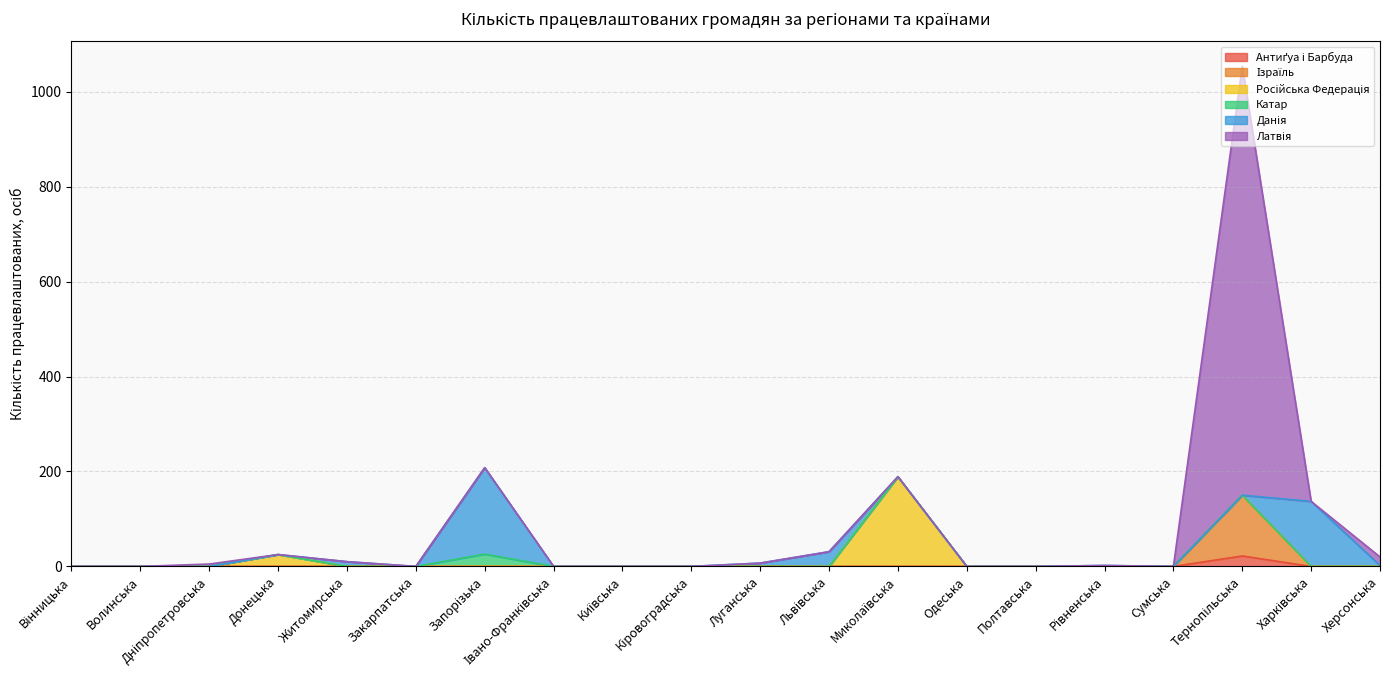

Reading left to right, list all the values displayed in this chart.

Антиґуа і Барбуда: 0	0	0	0	0	0	0	0	0	0	0	0	0	0	0	0	0	22	0	0
Ізраїль: 0	0	0	0	0	0	0	0	0	0	0	0	0	0	0	0	0	128	0	0
Російська Федерація: 0	0	0	25	0	0	0	0	0	0	0	0	189	0	0	0	0	0	0	0
Катар: 0	0	0	0	0	0	26	0	0	0	0	0	0	0	0	0	0	0	0	0
Данія: 0	0	0	0	10	0	182	0	0	0	7	31	0	0	0	2	0	0	137	2
Латвія: 0	0	5	0	0	0	0	0	0	0	0	0	0	0	0	0	0	903	0	18